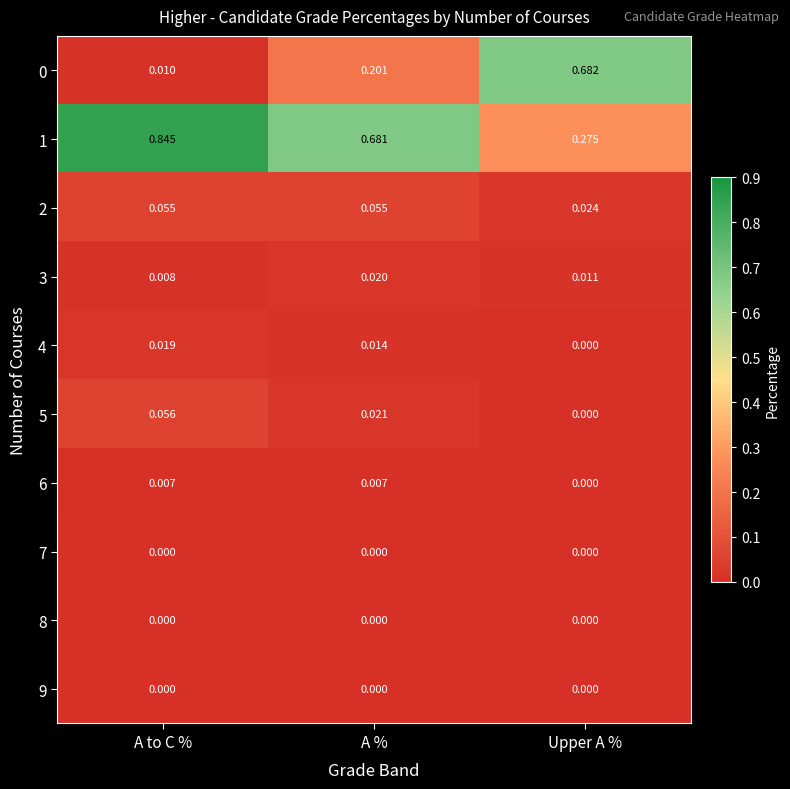

Rank the categories by 4 value from highest to lowest.

A to C %, A %, Upper A %